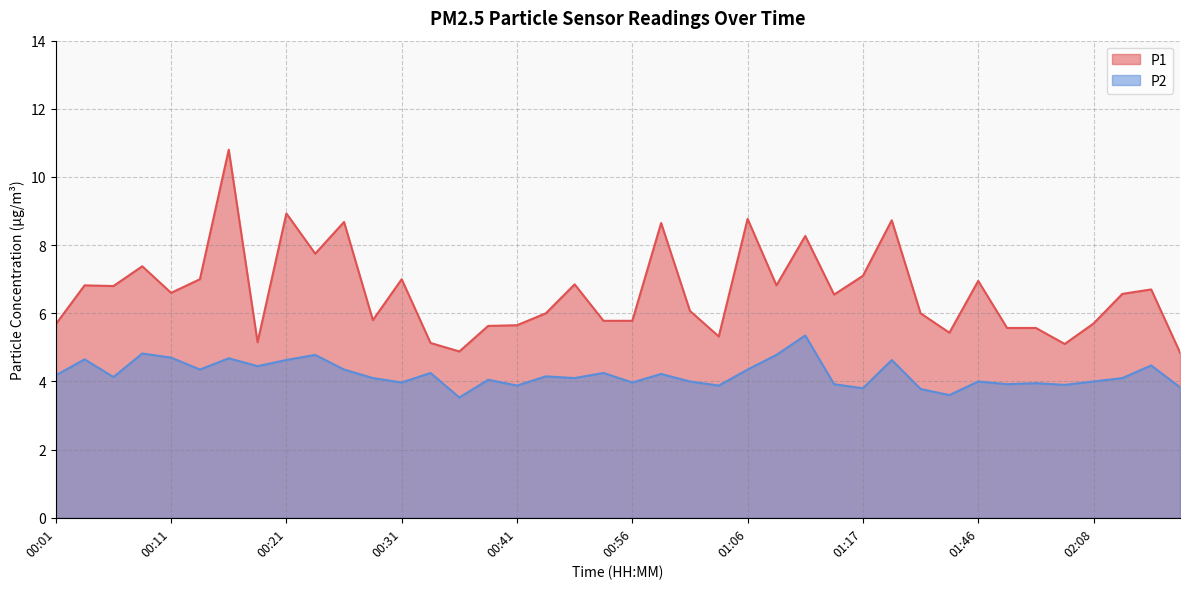

True or false: P2 has more than 0 points higher than both neighbors.

True